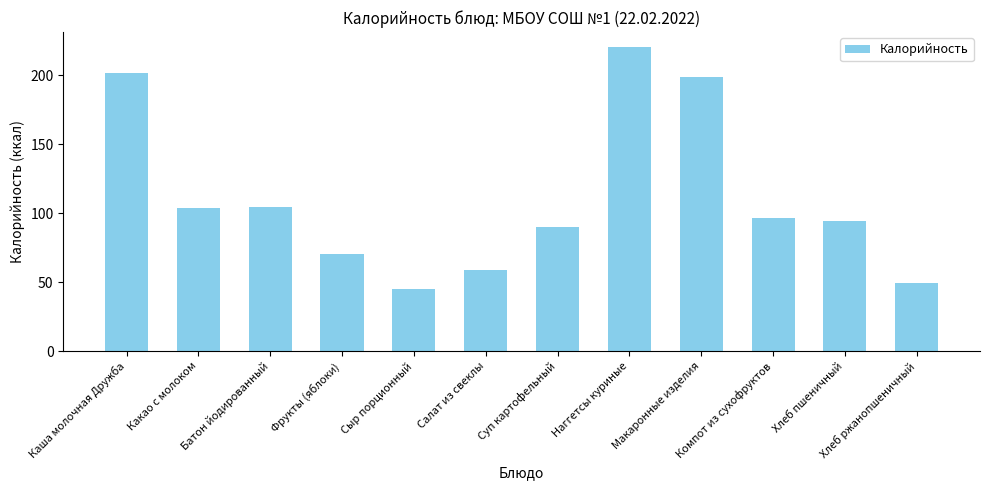

Read the value at Сыр порционный.

45.0